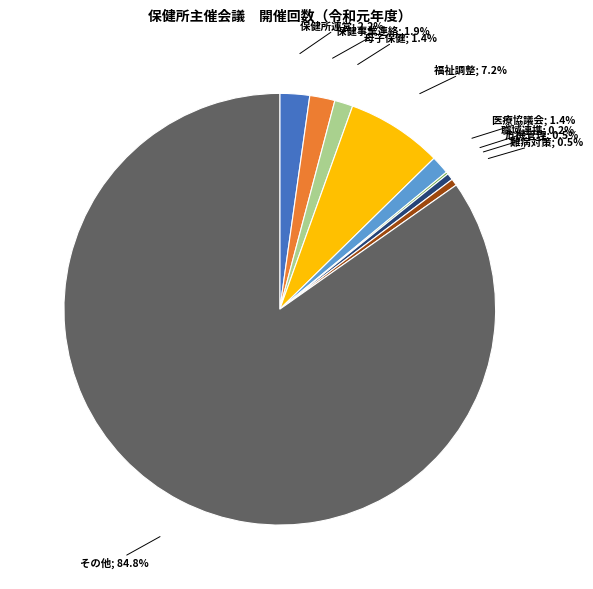

Is there any slice that represents more than half of the pie?

Yes